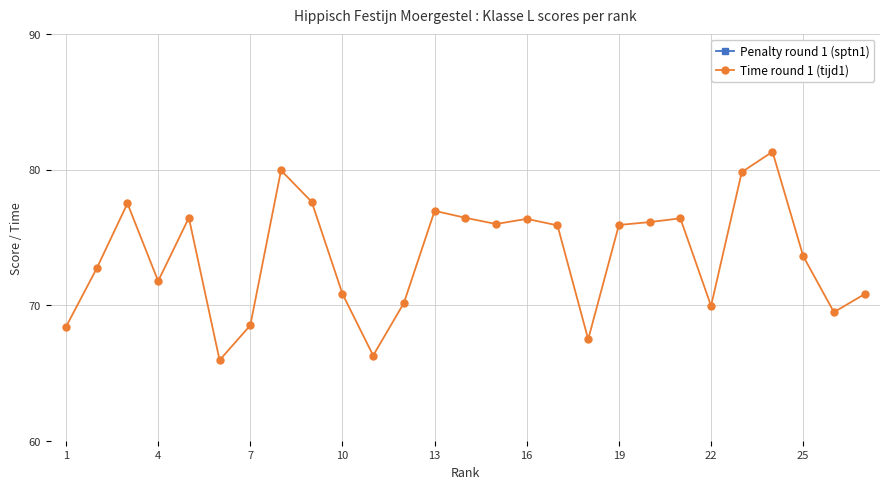

What is the minimum value for Time round 1 (tijd1)?

65.9